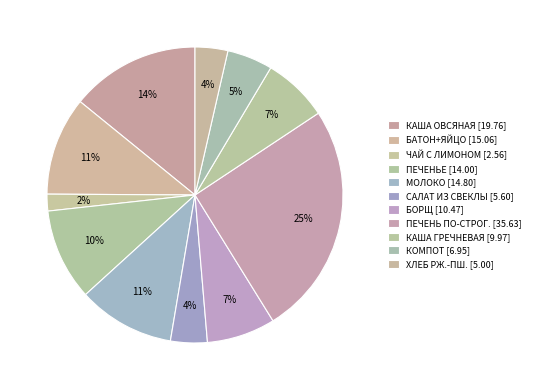

Which slice is the largest?

ПЕЧЕНЬ ПО-СТРОГ. [35.63]